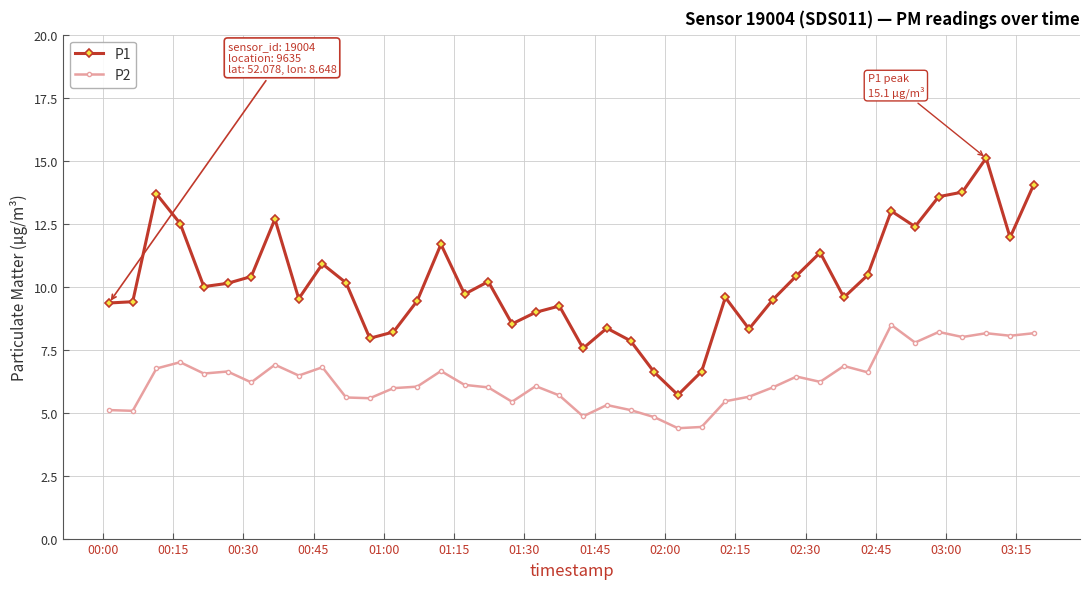

List the series in order of their peak value, highest first.

P1, P2